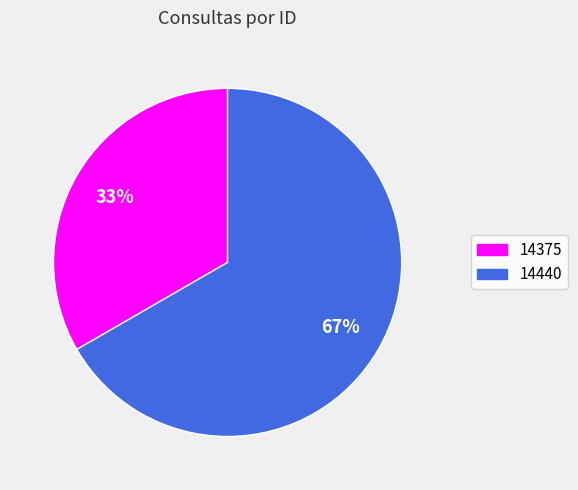

Approximately how many times larger is the value at 14440 compared to 14375?

2.0